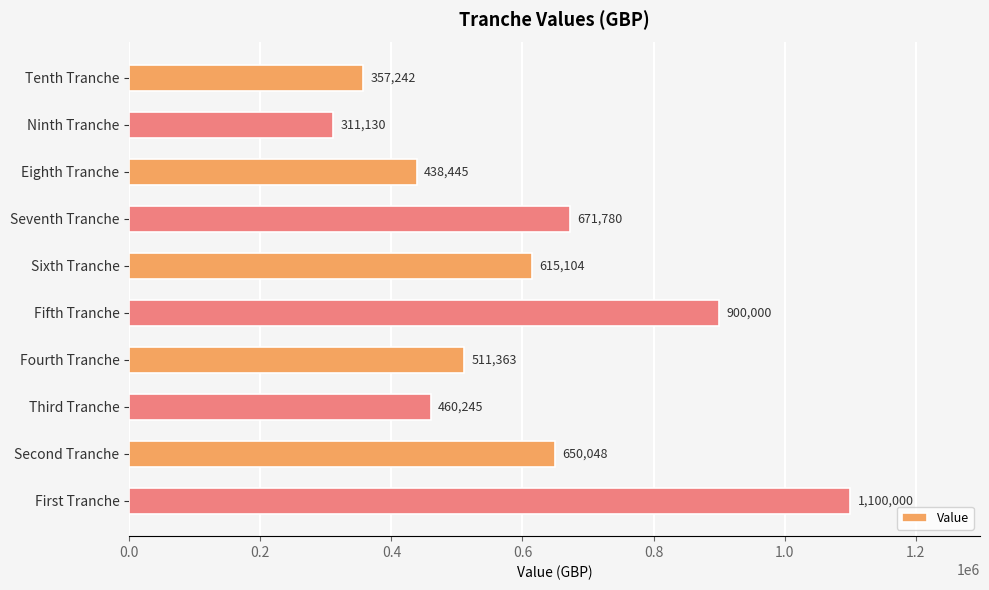

Reading top to bottom, what are all the values shown in this chart?

Tenth Tranche=357242	Ninth Tranche=311130	Eighth Tranche=438445	Seventh Tranche=671780	Sixth Tranche=615104	Fifth Tranche=900000	Fourth Tranche=511363	Third Tranche=460245	Second Tranche=650048	First Tranche=1100000